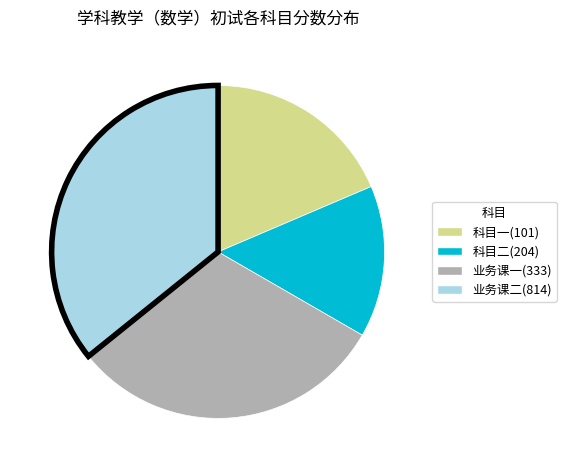

Does any single category account for the majority?

No